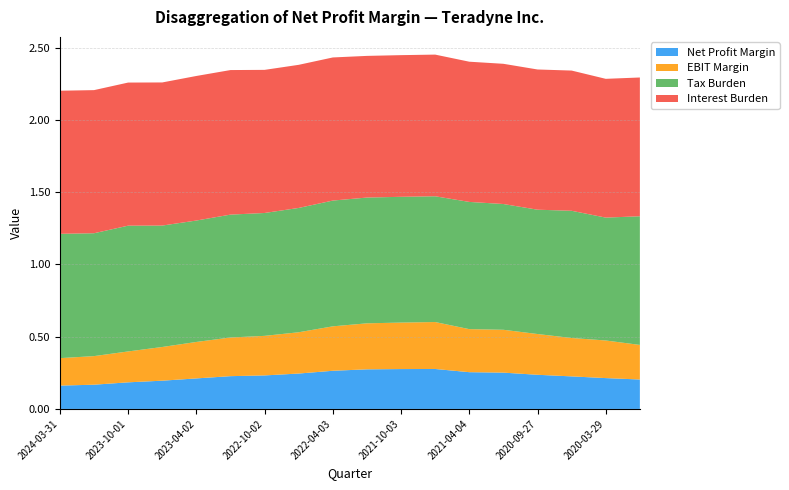

Reading right to left, list all the values displayed in this chart.

Net Profit Margin: 2019-12-31=0.2	2020-03-29=0.2	2020-06-28=0.2	2020-09-27=0.2	2020-12-31=0.3	2021-04-04=0.3	2021-07-04=0.3	2021-10-03=0.3	2021-12-31=0.3	2022-04-03=0.3	2022-07-03=0.2	2022-10-02=0.2	2022-12-31=0.2	2023-04-02=0.2	2023-07-02=0.2	2023-10-01=0.2	2023-12-31=0.2	2024-03-31=0.2
EBIT Margin: 2019-12-31=0.2	2020-03-29=0.3	2020-06-28=0.3	2020-09-27=0.3	2020-12-31=0.3	2021-04-04=0.3	2021-07-04=0.3	2021-10-03=0.3	2021-12-31=0.3	2022-04-03=0.3	2022-07-03=0.3	2022-10-02=0.3	2022-12-31=0.3	2023-04-02=0.3	2023-07-02=0.2	2023-10-01=0.2	2023-12-31=0.2	2024-03-31=0.2
Tax Burden: 2019-12-31=0.9	2020-03-29=0.8	2020-06-28=0.9	2020-09-27=0.9	2020-12-31=0.9	2021-04-04=0.9	2021-07-04=0.9	2021-10-03=0.9	2021-12-31=0.9	2022-04-03=0.9	2022-07-03=0.9	2022-10-02=0.8	2022-12-31=0.8	2023-04-02=0.8	2023-07-02=0.8	2023-10-01=0.9	2023-12-31=0.8	2024-03-31=0.9
Interest Burden: 2019-12-31=1.0	2020-03-29=1.0	2020-06-28=1.0	2020-09-27=1.0	2020-12-31=1.0	2021-04-04=1.0	2021-07-04=1.0	2021-10-03=1.0	2021-12-31=1.0	2022-04-03=1.0	2022-07-03=1.0	2022-10-02=1.0	2022-12-31=1.0	2023-04-02=1.0	2023-07-02=1.0	2023-10-01=1.0	2023-12-31=1.0	2024-03-31=1.0